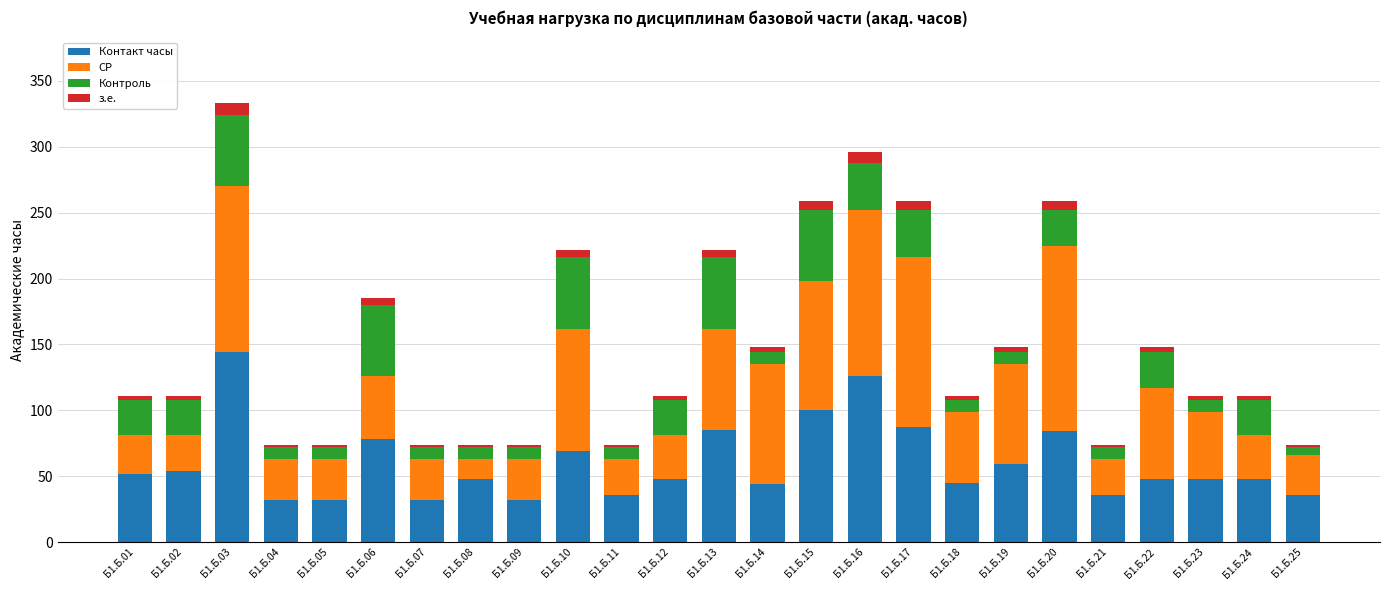

Count the number of categories in the chart.

25